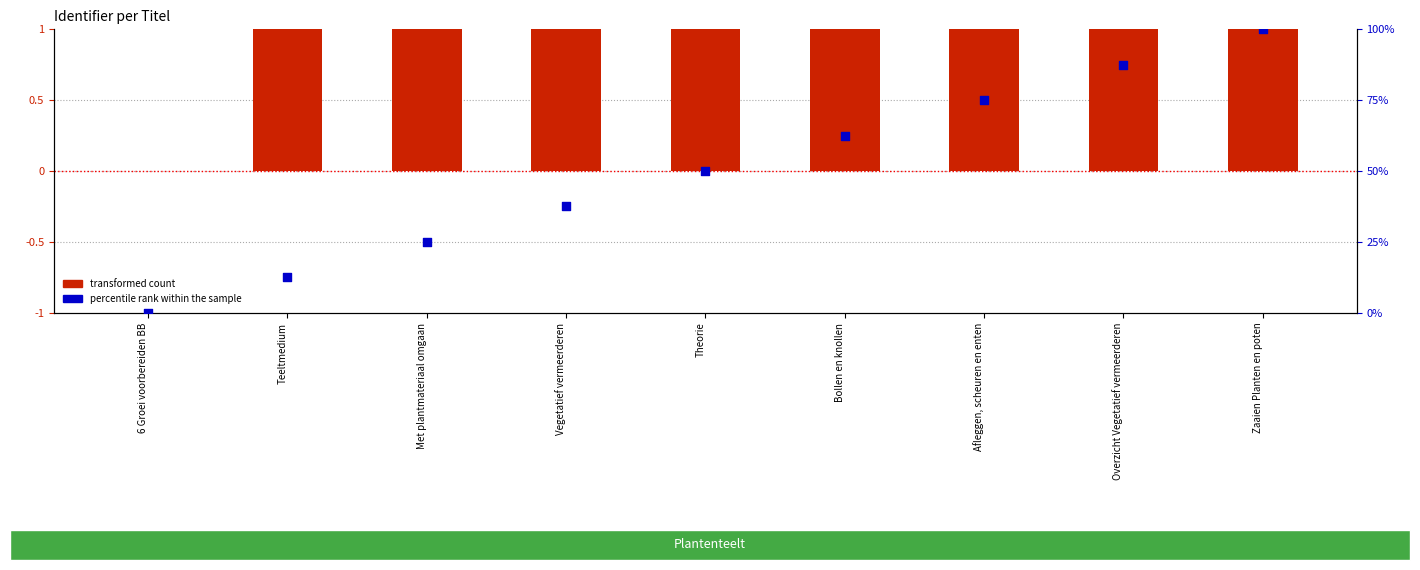

At how many categories does at least one series exceed 76?

2